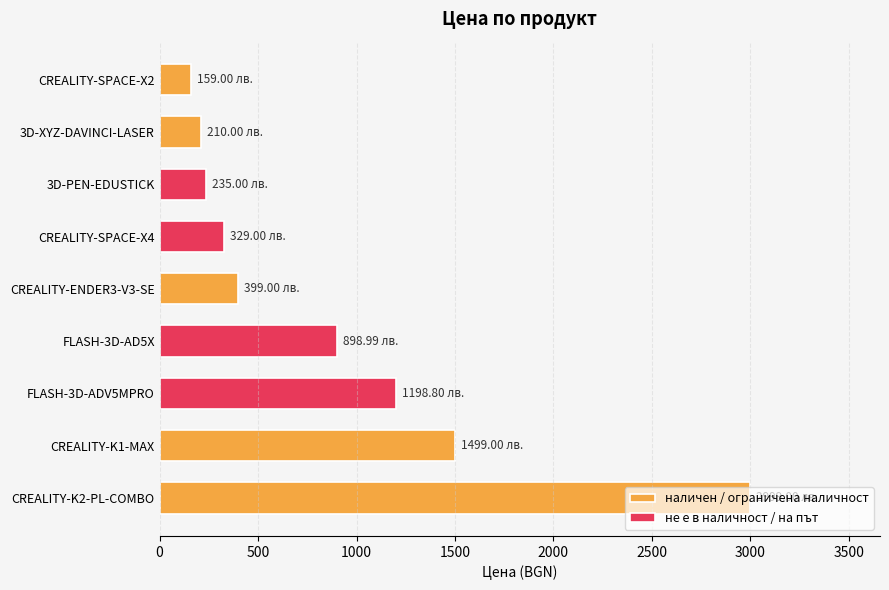

What position from the left is CREALITY-K2-PL-COMBO?

9